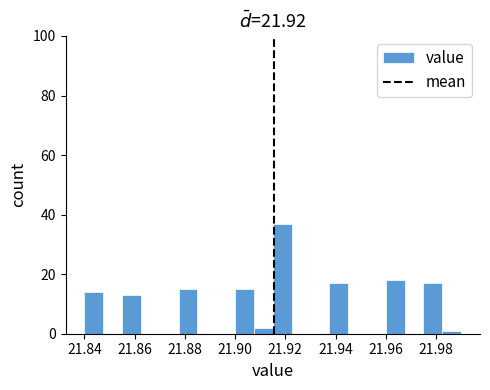

Read against the x-axis, roughly where is the centre of the tallest bar?

21.918